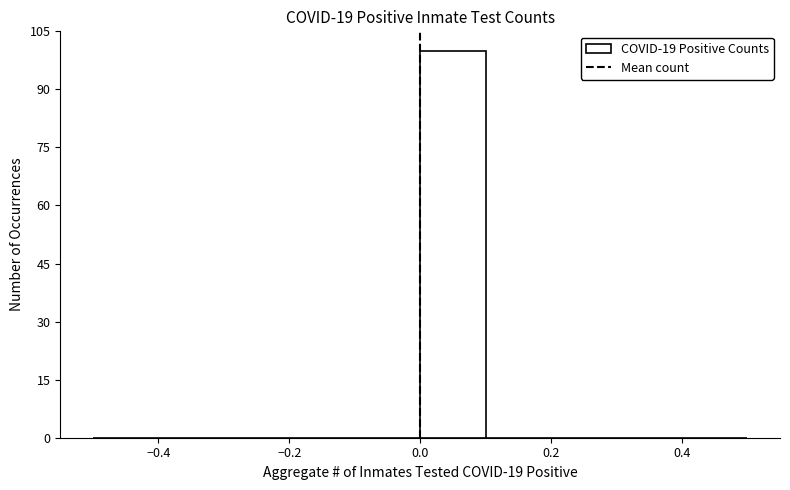

Reading left to right, transcribe this chart: for each bar, give the range it covers on the x-axis and its height. The values are not printed on the chart, so give them approximately, as read against the axis.

-0.5 to -0.4: 0
-0.4 to -0.3: 0
-0.3 to -0.2: 0
-0.2 to -0.1: 0
-0.1 to 0.0: 0
0.0 to 0.1: 100
0.1 to 0.2: 0
0.2 to 0.3: 0
0.3 to 0.4: 0
0.4 to 0.5: 0